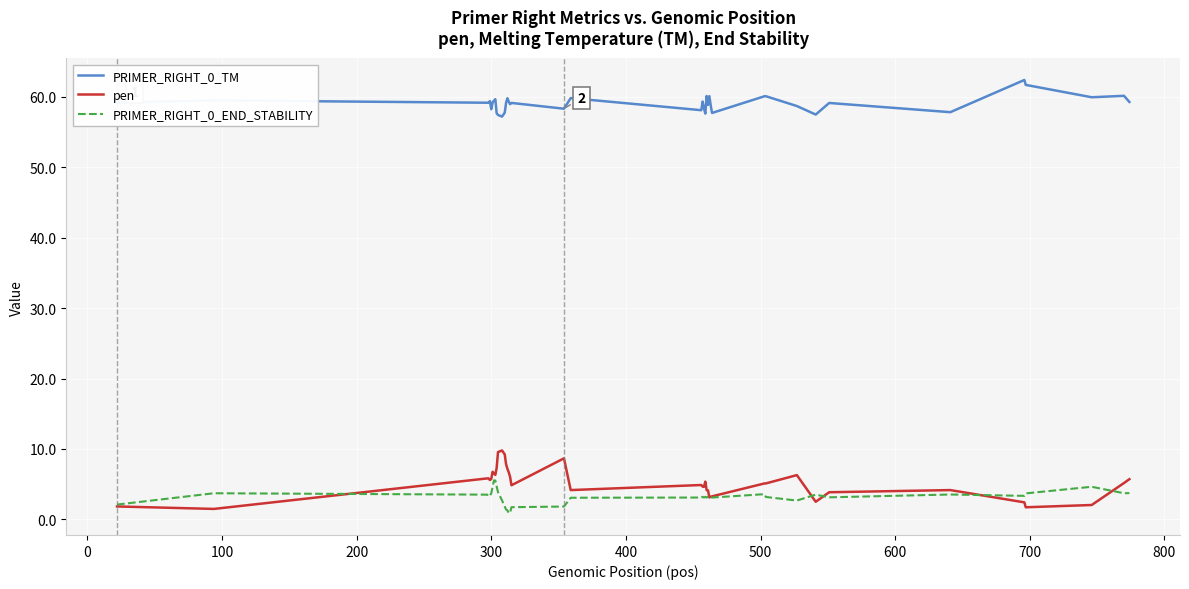

Rank the series by their maximum value, from lowest to highest.

PRIMER_RIGHT_0_END_STABILITY, pen, PRIMER_RIGHT_0_TM